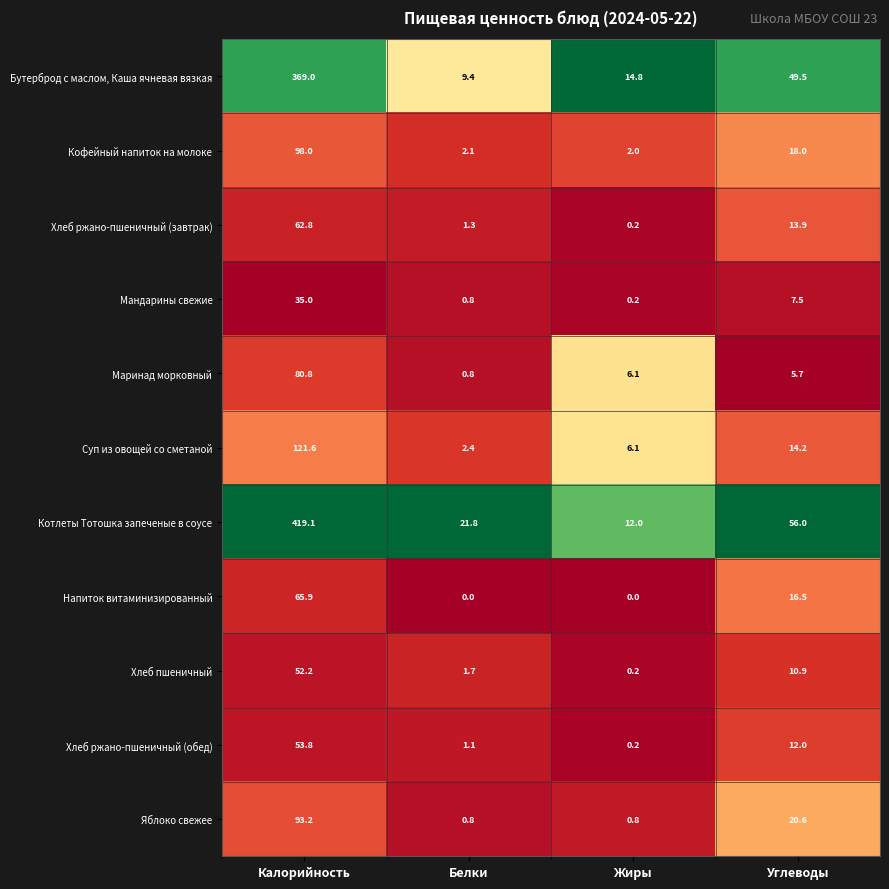

List the series in order of their peak value, highest first.

Котлеты Тотошка запеченые в соусе, Бутерброд с маслом, Каша ячневая вязкая, Суп из овощей со сметаной, Кофейный напиток на молоке, Яблоко свежее, Маринад морковный, Напиток витаминизированный, Хлеб ржано-пшеничный (завтрак), Хлеб ржано-пшеничный (обед), Хлеб пшеничный, Мандарины свежие